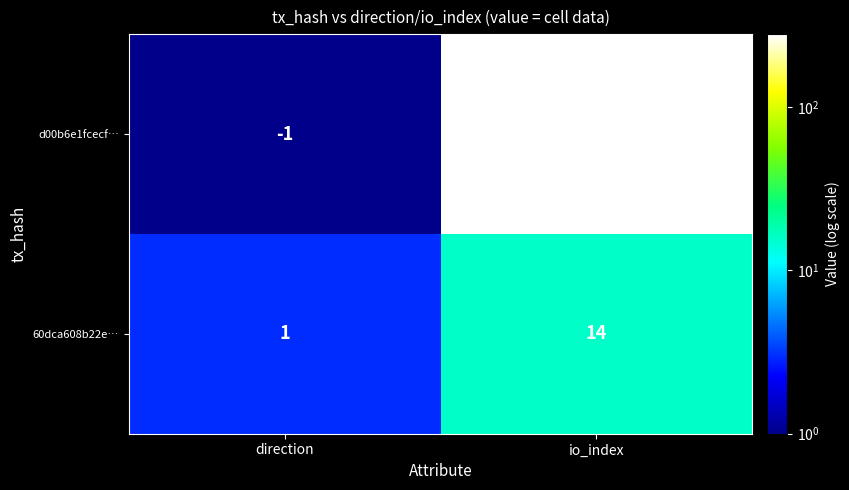

Reading left to right, what are all the values shown in this chart?

d00b6e1fcecf…: direction=-1	io_index=278
60dca608b22e…: direction=1	io_index=14